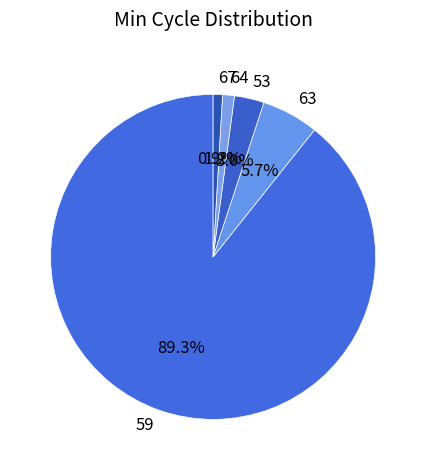

Between 64 and 63, which is larger?

63